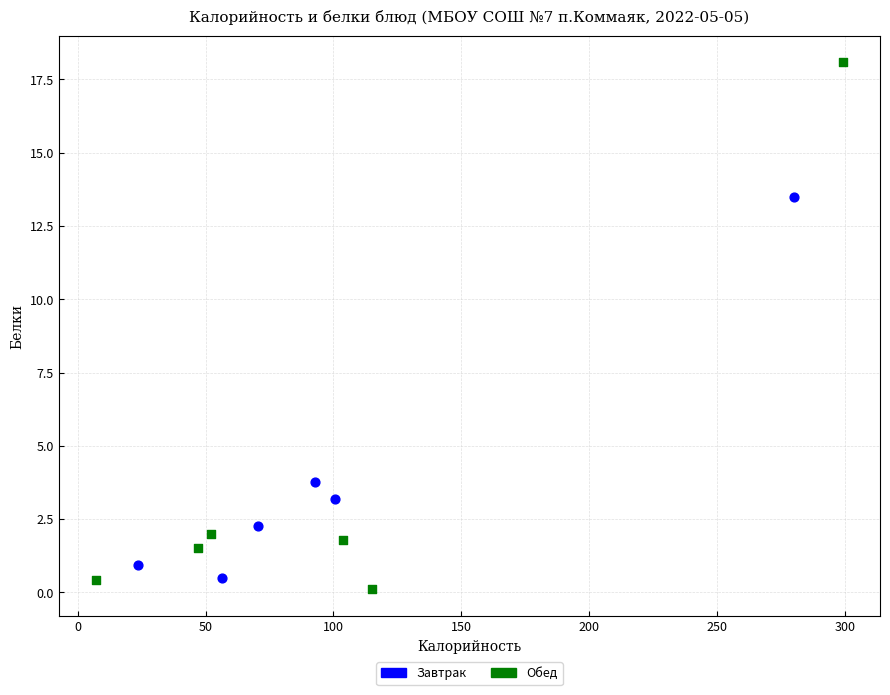

Which series has the widest spread of Y values?

Обед